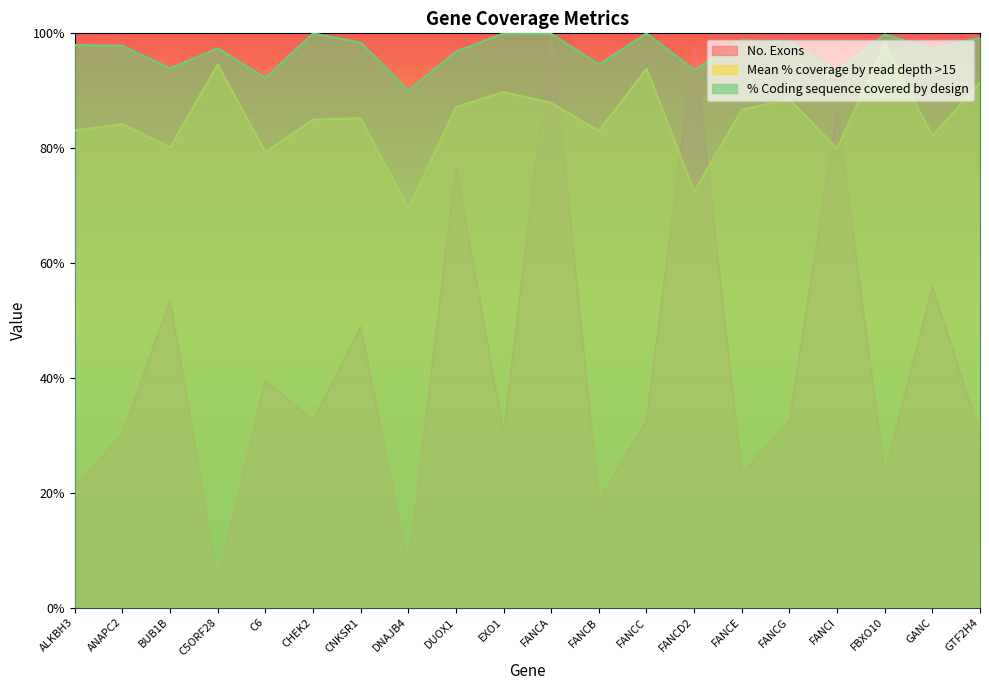

What is the sum of the Mean % coverage by read depth >15 values at FANCI and C5ORF28?

174.5